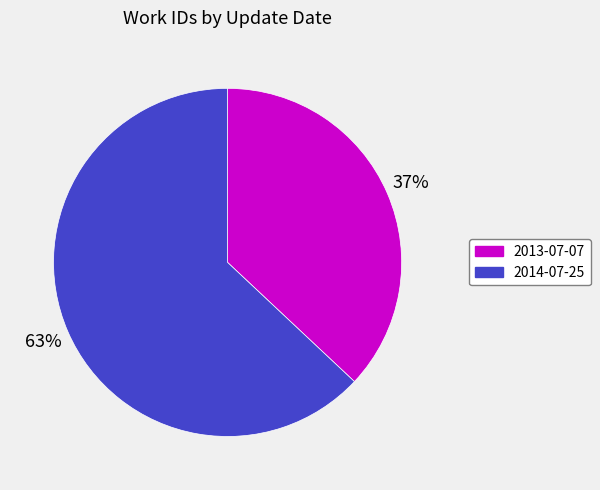

Do 2014-07-25 and 2013-07-07 together represent more than half of the pie?

Yes